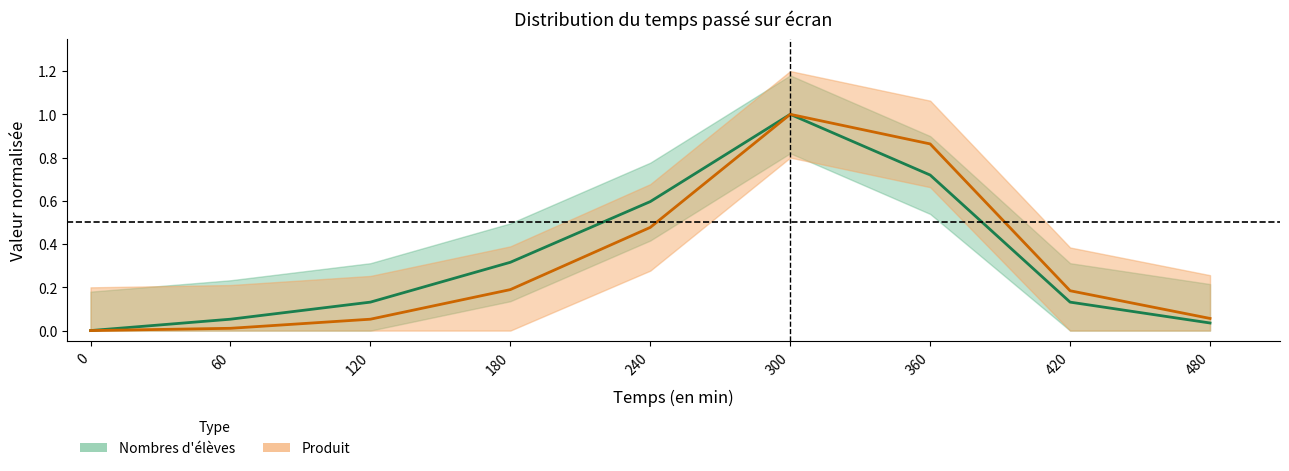

At which category does Nombres d'élèves reach its first local peak?

300